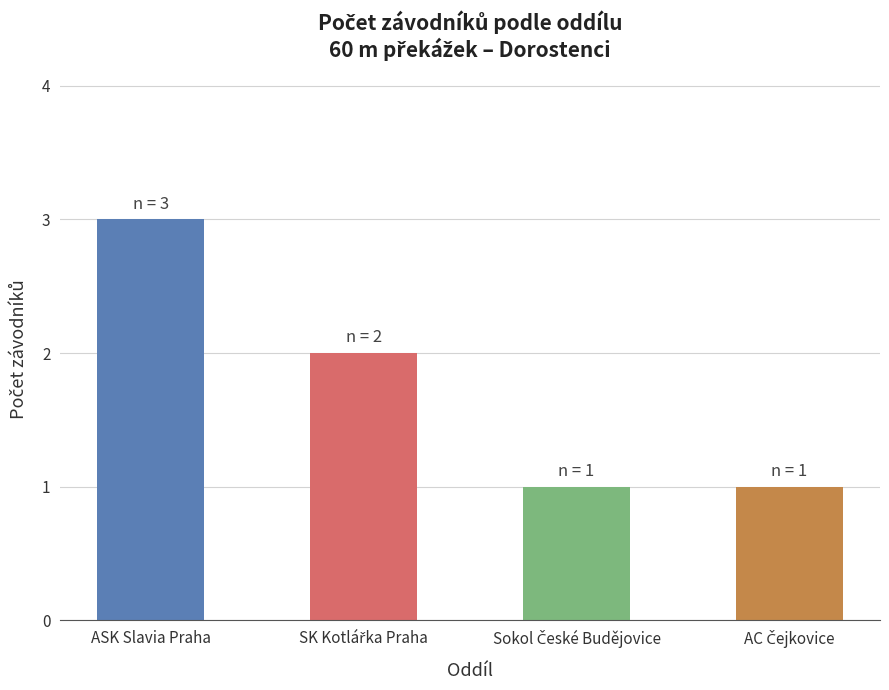

What is the difference between the second highest and minimum values?

1